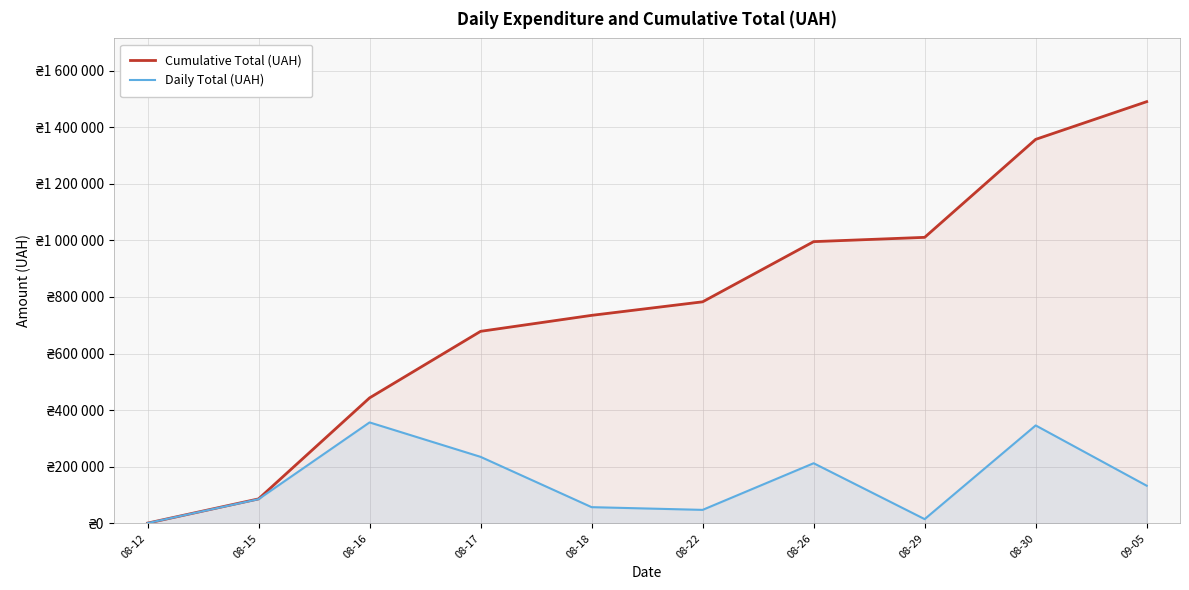

True or false: Cumulative Total (UAH) has more than 2 points higher than both neighbors.

False